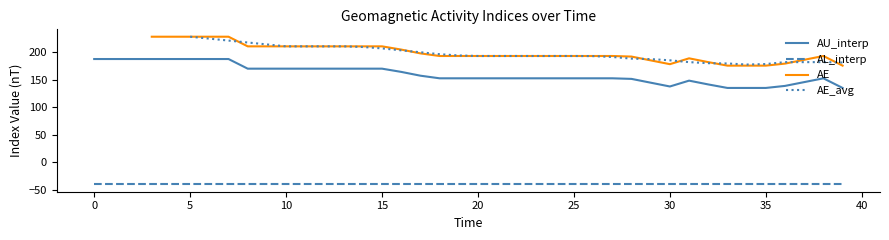

What is the maximum value for AL_interp?

-40.6